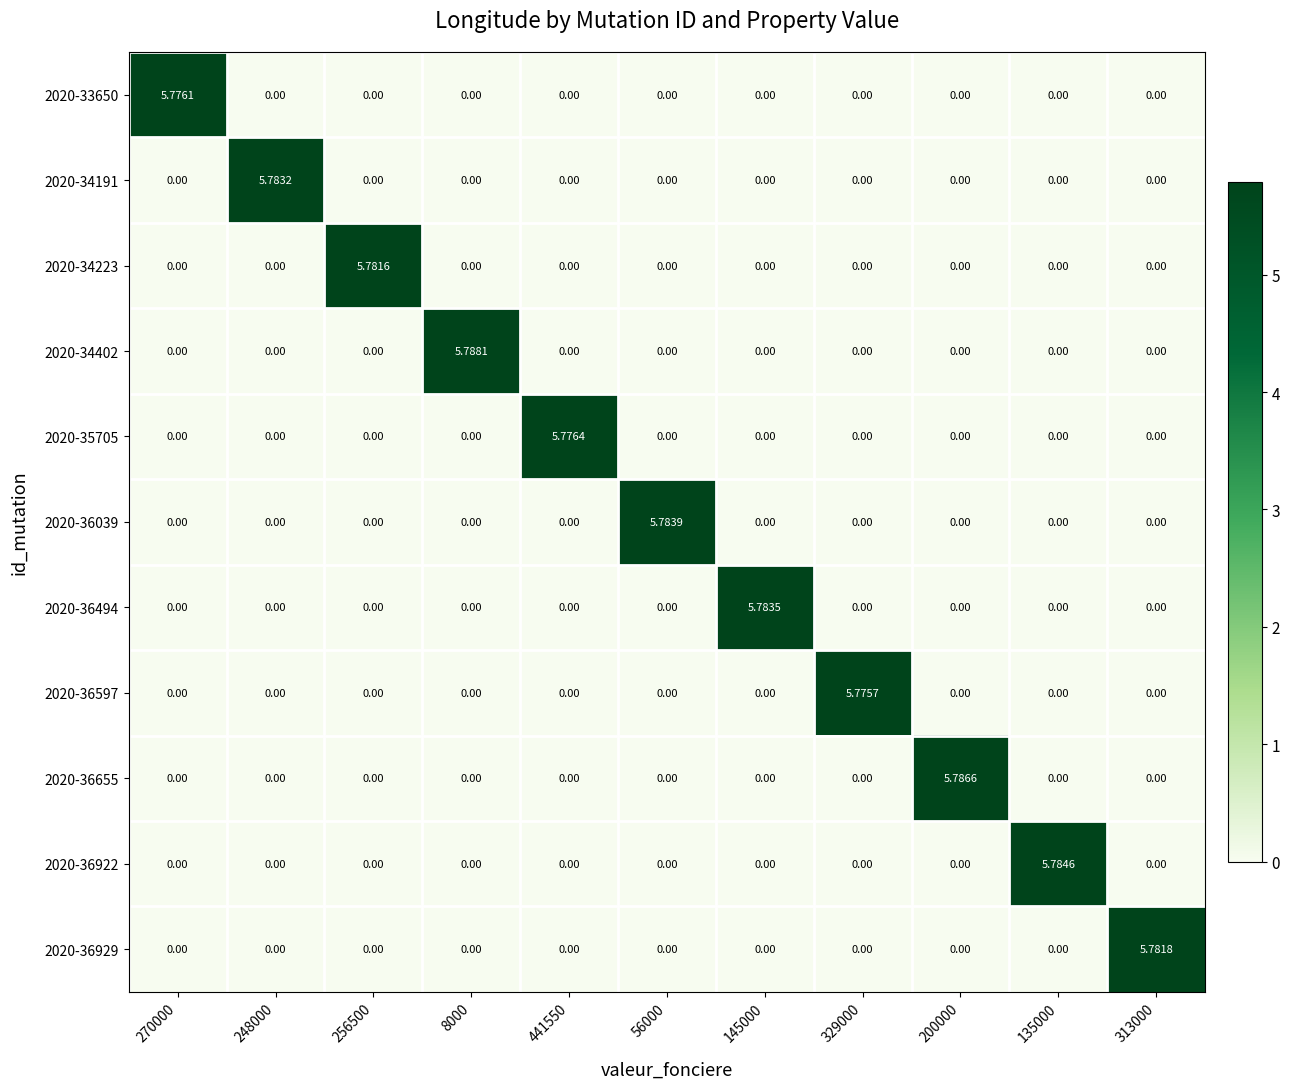

Count the number of categories in the chart.

11